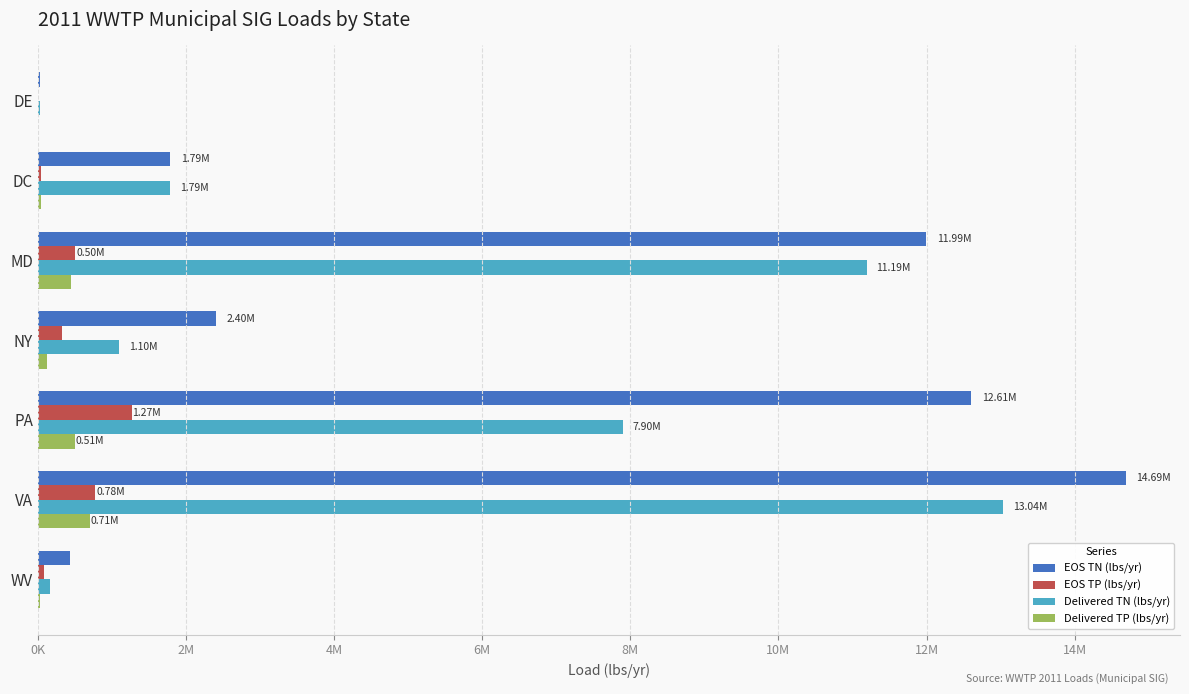

What is the difference between the maximum and minimum values in the Delivered TN (lbs/yr) series?

13001803.6